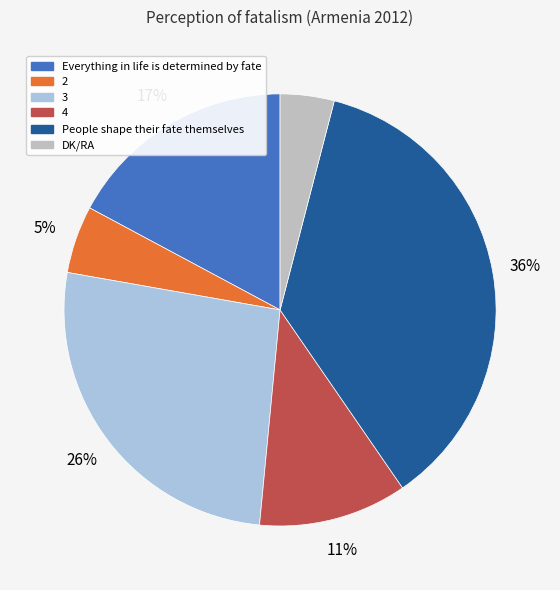

Does any single category account for the majority?

No